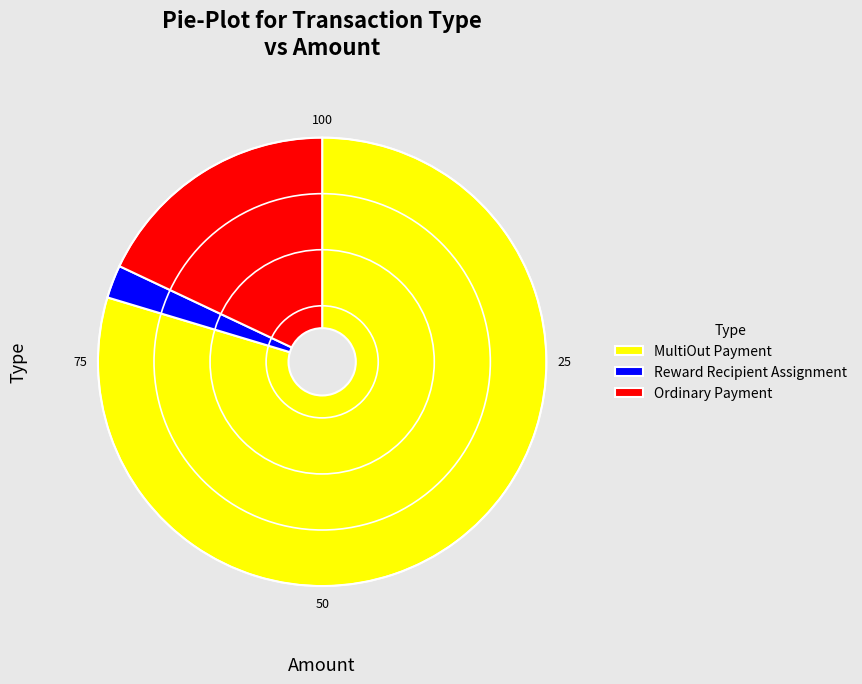

Which slice is the largest?

MultiOut Payment